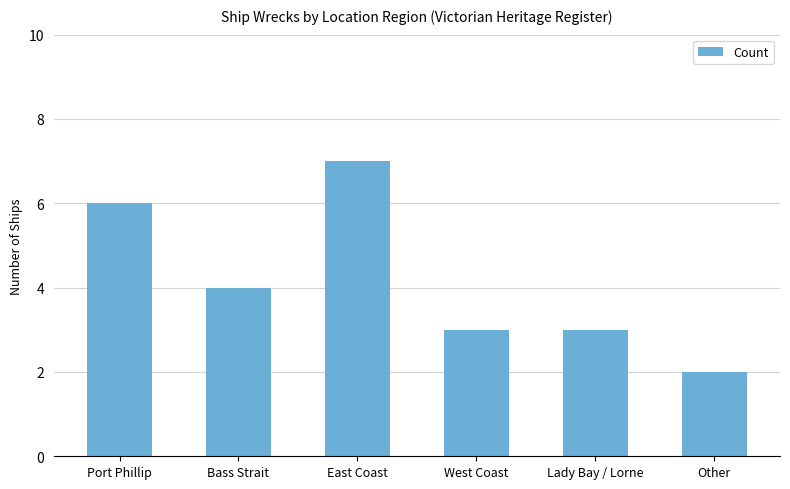

How many data points are less than 4?

3